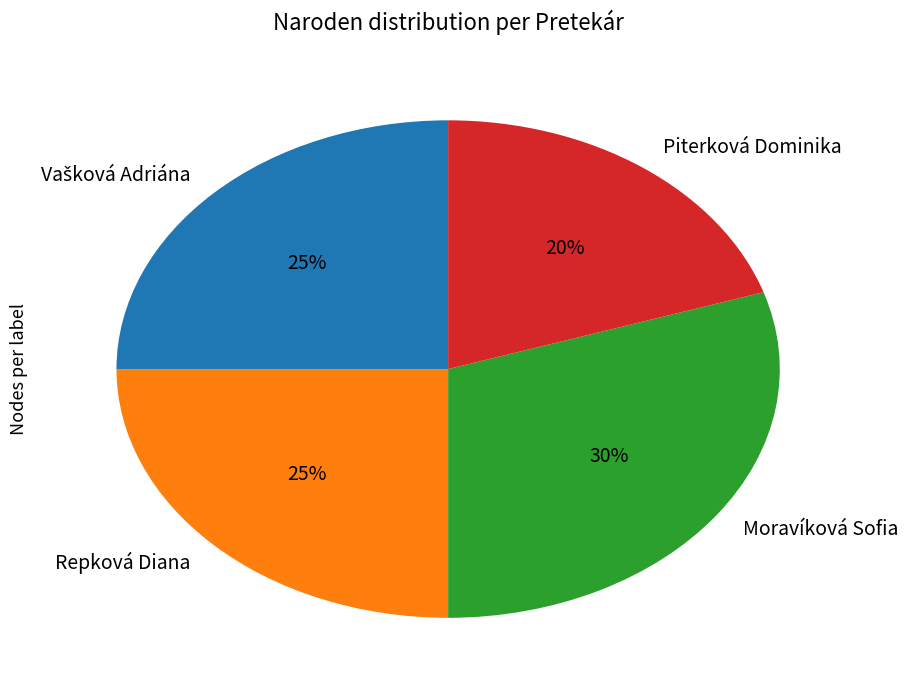

Approximately how many times larger is the value at Piterková Dominika compared to Repková Diana?

0.8